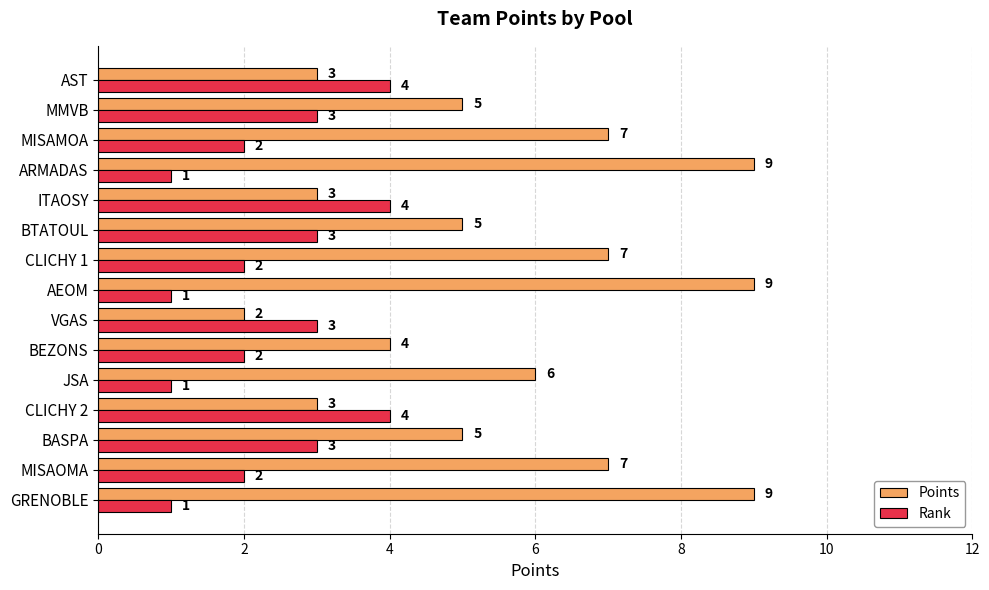

The Rank series shows 4 at VGAS. True or false?

False